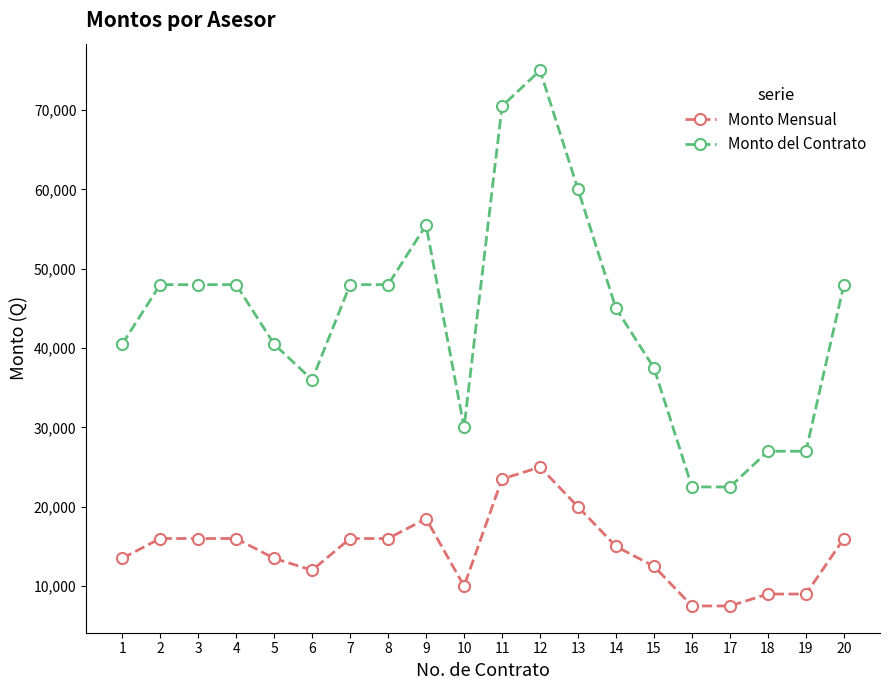

Reading left to right, extract all data points from this chart.

Monto Mensual: 13500	16000	16000	16000	13500	12000	16000	16000	18500	10000	23500	25000	20000	15000	12500	7500	7500	9000	9000	16000
Monto del Contrato: 40500	48000	48000	48000	40500	36000	48000	48000	55500	30000	70500	75000	60000	45000	37500	22500	22500	27000	27000	48000